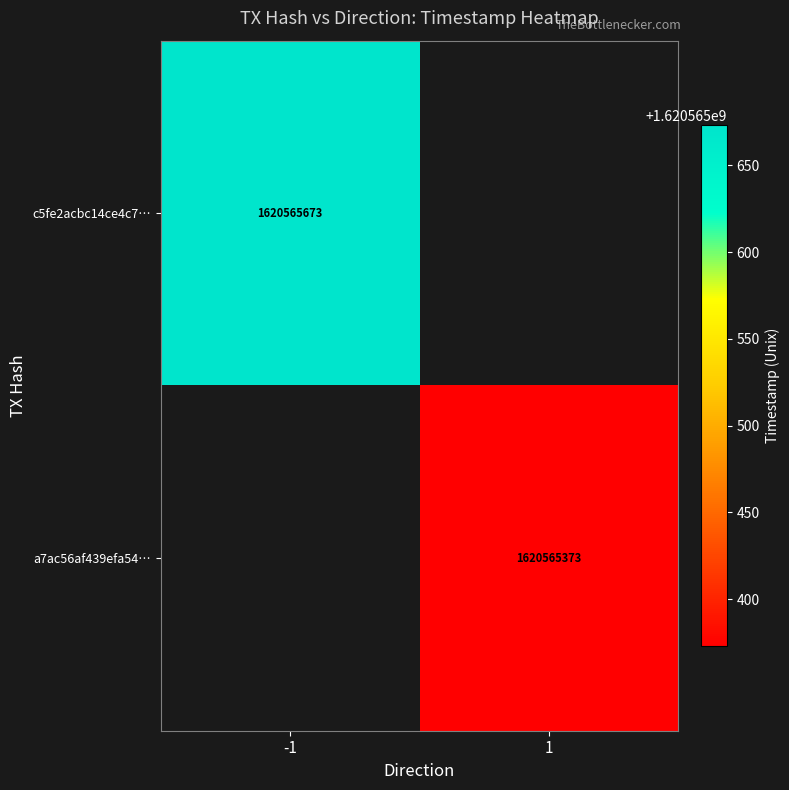

Reading right to left, transcribe all the data shown in this chart.

c5fe2acbc14ce4c7892cca6eda593b5724c7e0e: time_stamp=1620565673	direction=-1
a7ac56af439efa54b28b4a93cf614000a8ec213: time_stamp=1620565373	direction=1